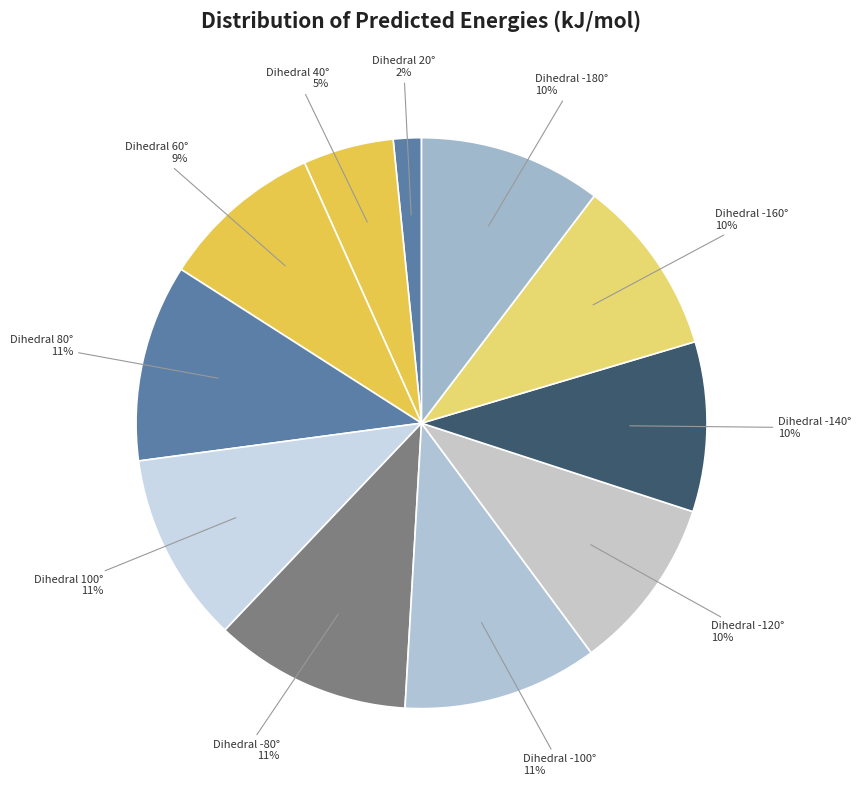

How many segments does this pie chart have?

11